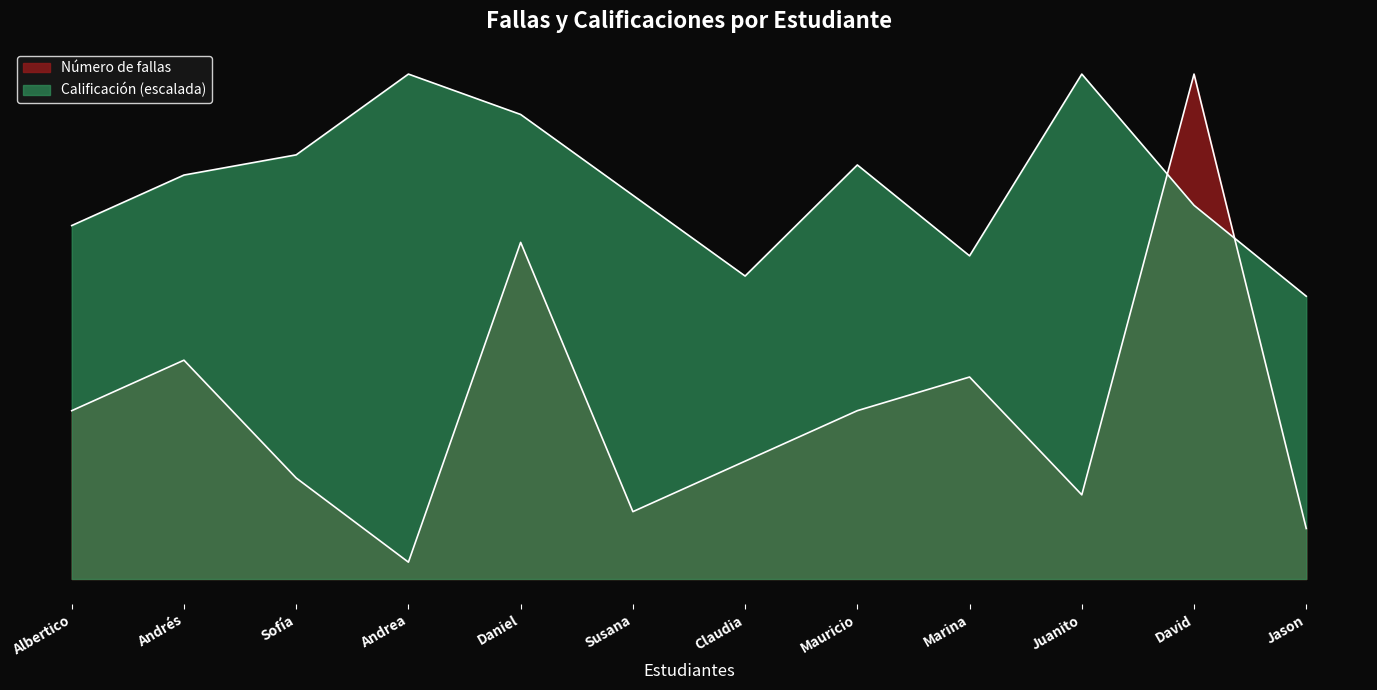

Which series has the largest total across all categories?

Calificación